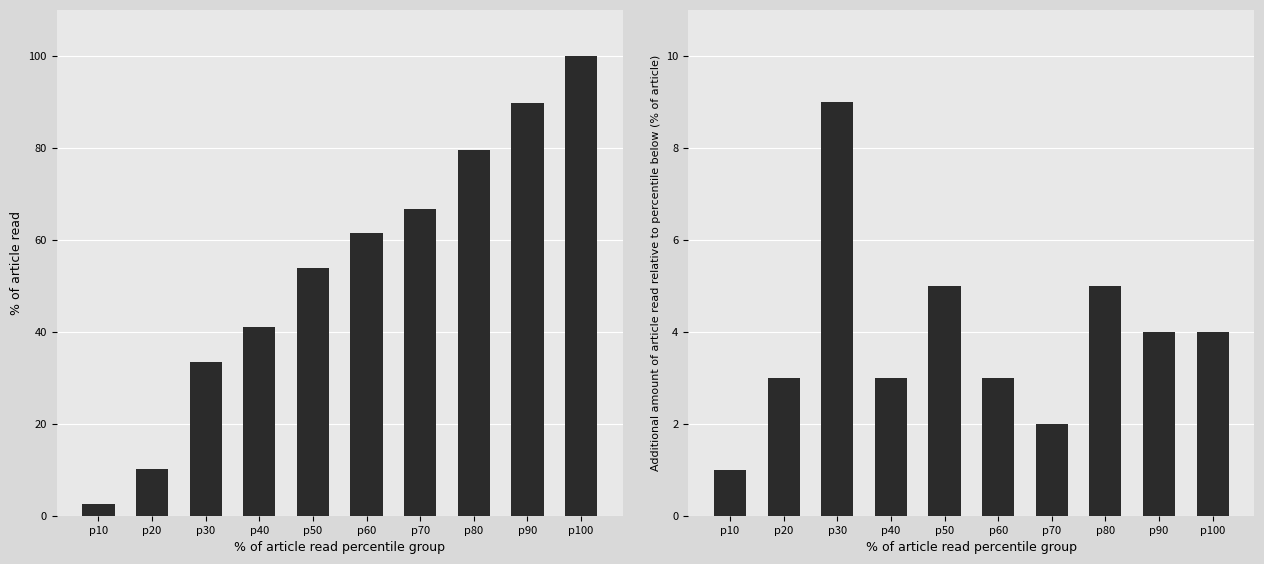

What is the approximate value of Rule Count at p10?

2.6